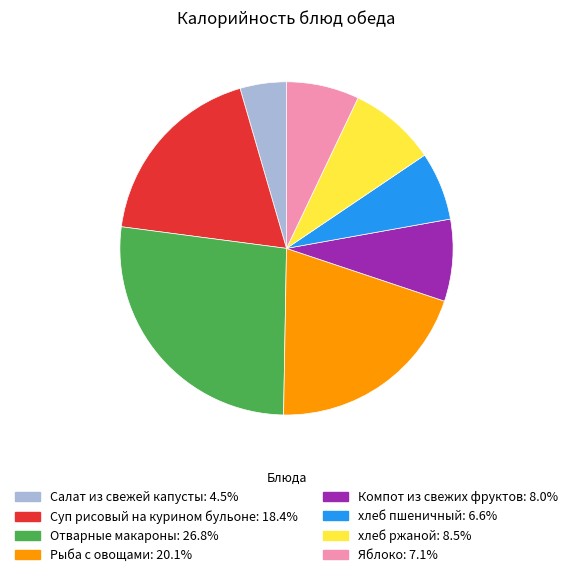

Is Яблоко the majority of the pie?

No